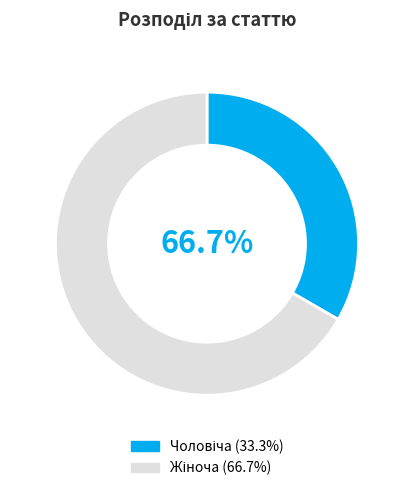

What percentage is the Чоловіча slice, to the nearest percent?

33%